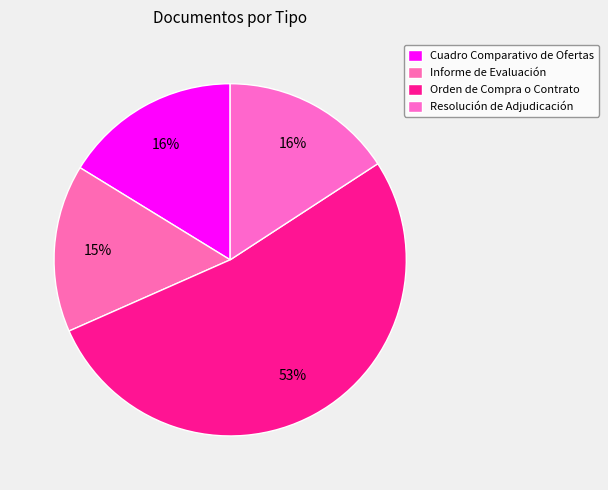

What percentage is the Informe de Evaluación slice, to the nearest percent?

15%